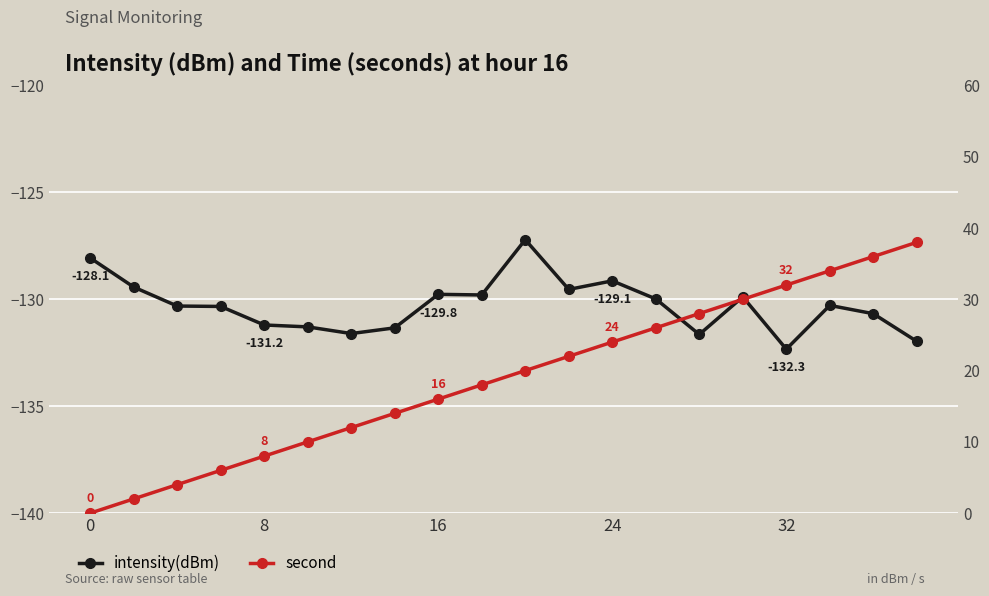

True or false: intensity(dBm) and second cross at least once.

False